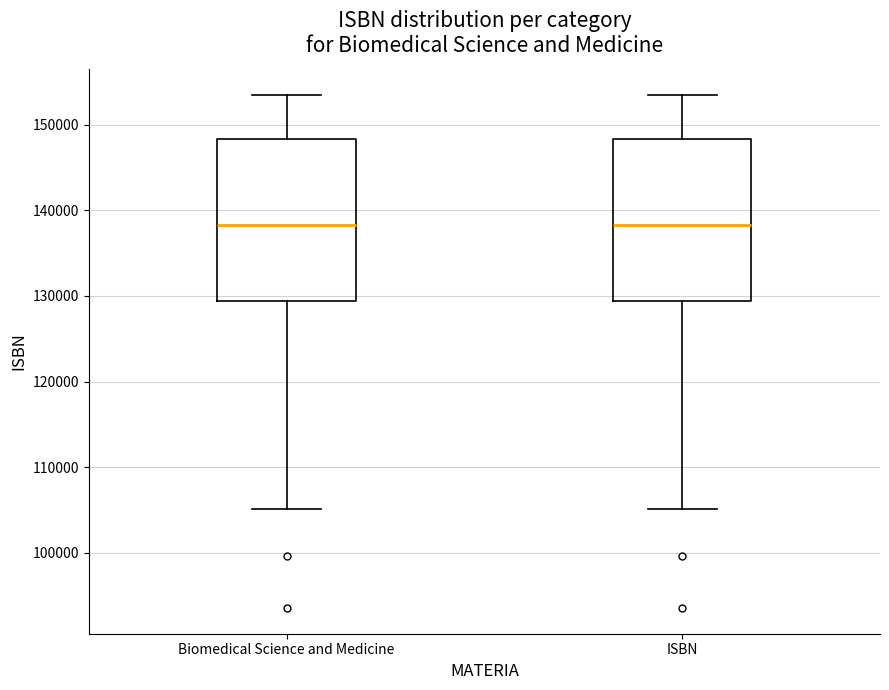

Reading left to right, read every box against the y-axis: the position of its median line, the range the box covers, and the ends of its whiskers. The values are not printed on the chart, so give them approximately, as read against the axis.

Biomedical Science and Medicine: median 138000, box 129000 to 148000, whiskers 105000 to 153000
ISBN: median 138000, box 129000 to 148000, whiskers 105000 to 153000